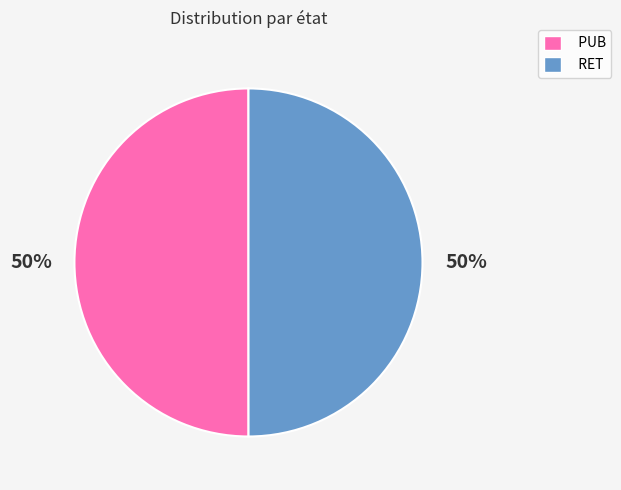

To the nearest percent, what is the combined percentage of PUB and RET?

100%